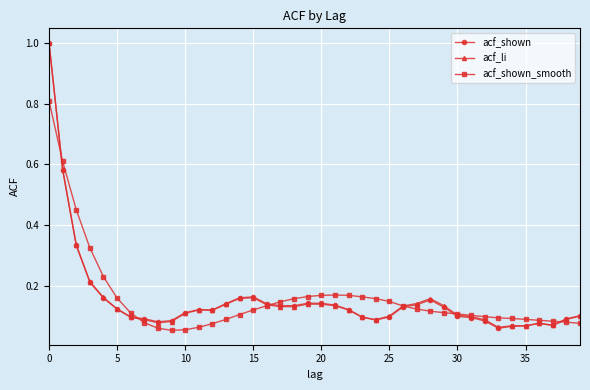

True or false: acf_li has more than 1 points higher than both neighbors.

True